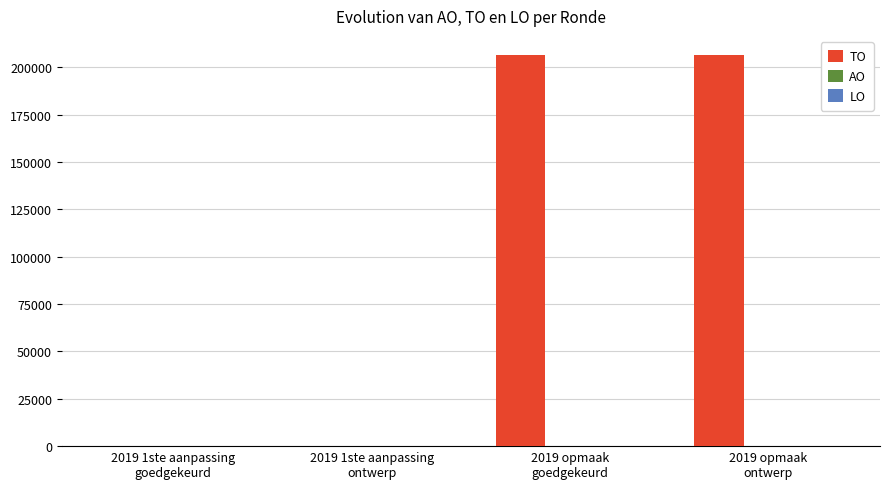

What is the maximum value shown in the chart?

206319